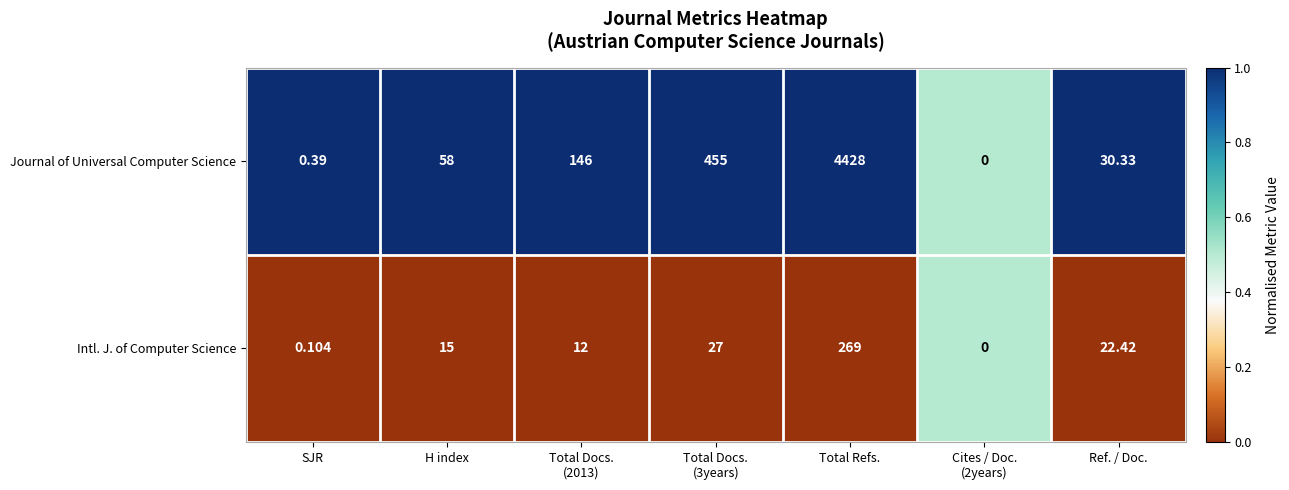

At which category does the chart reach its peak across all series?

Total Refs.